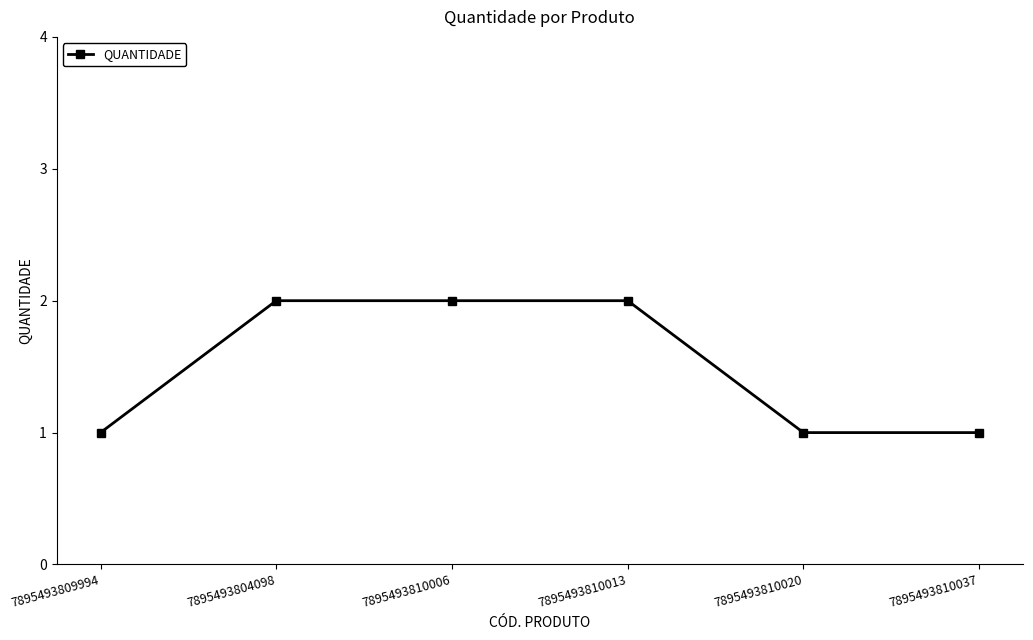

What is the label of the 1st point from the right?

7895493810037